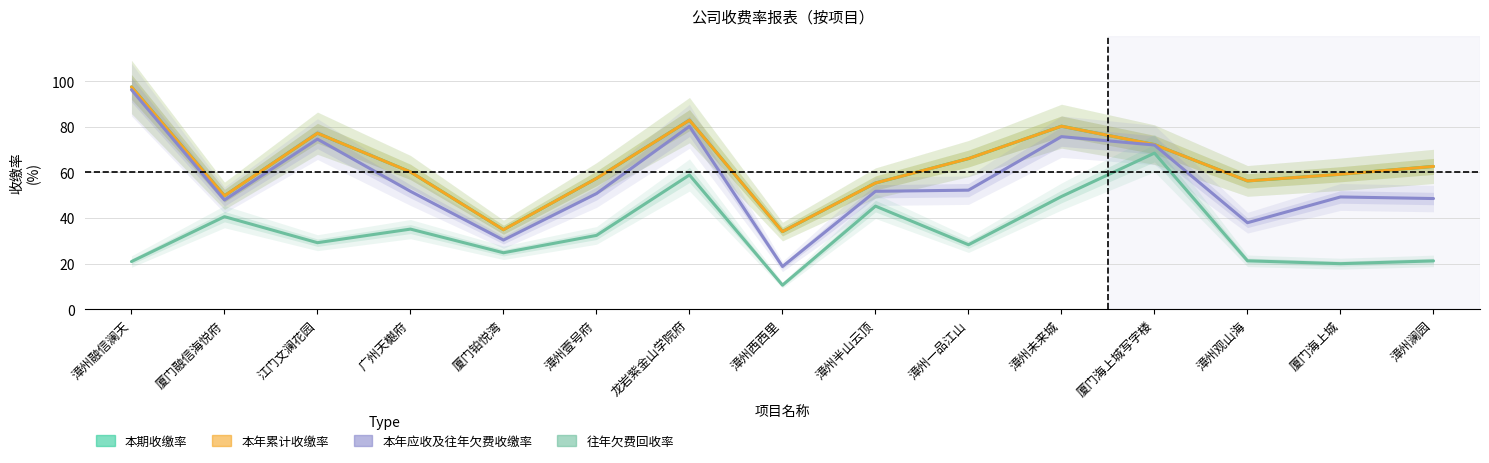

What is the average value of the 本期收缴率 series?

63.1